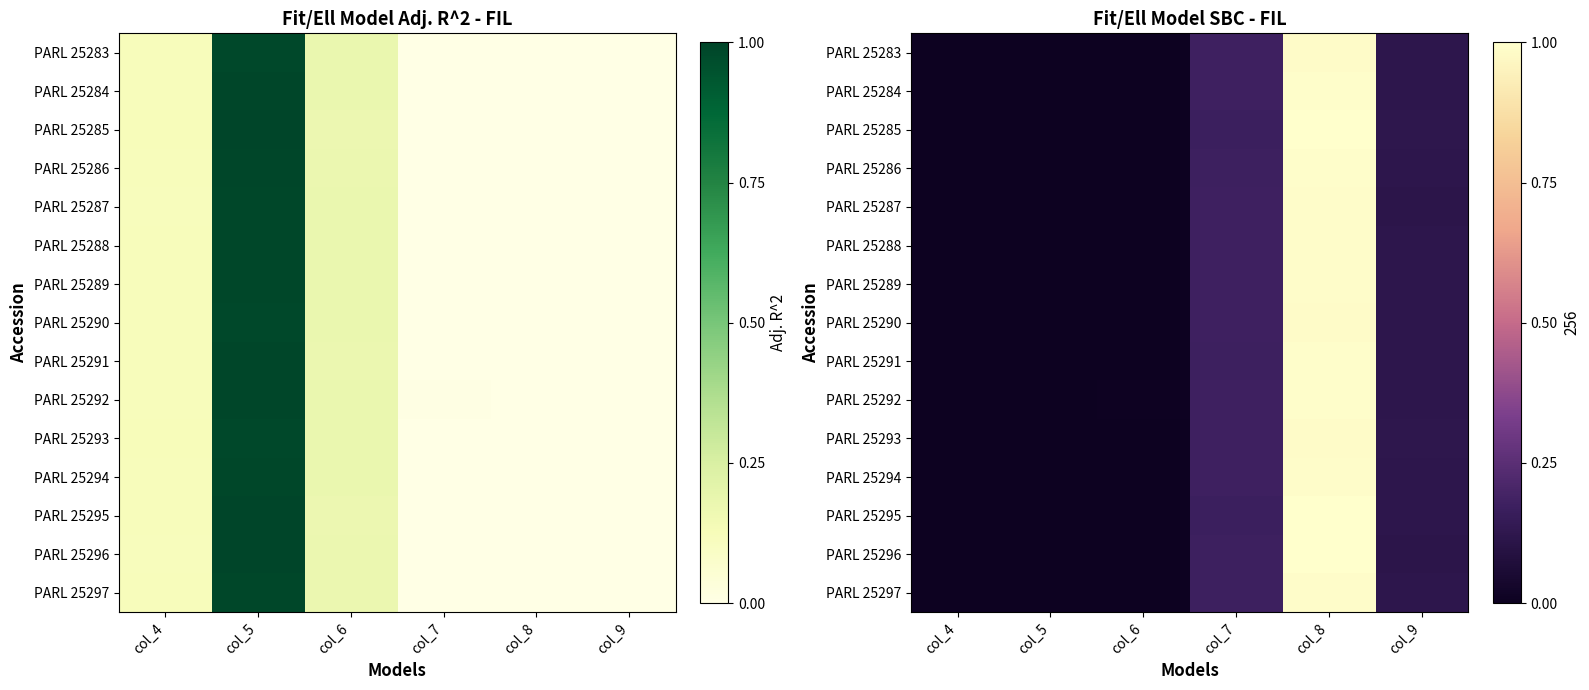

True or false: PARL 25287 has a value of 0.2 at col_7.

False